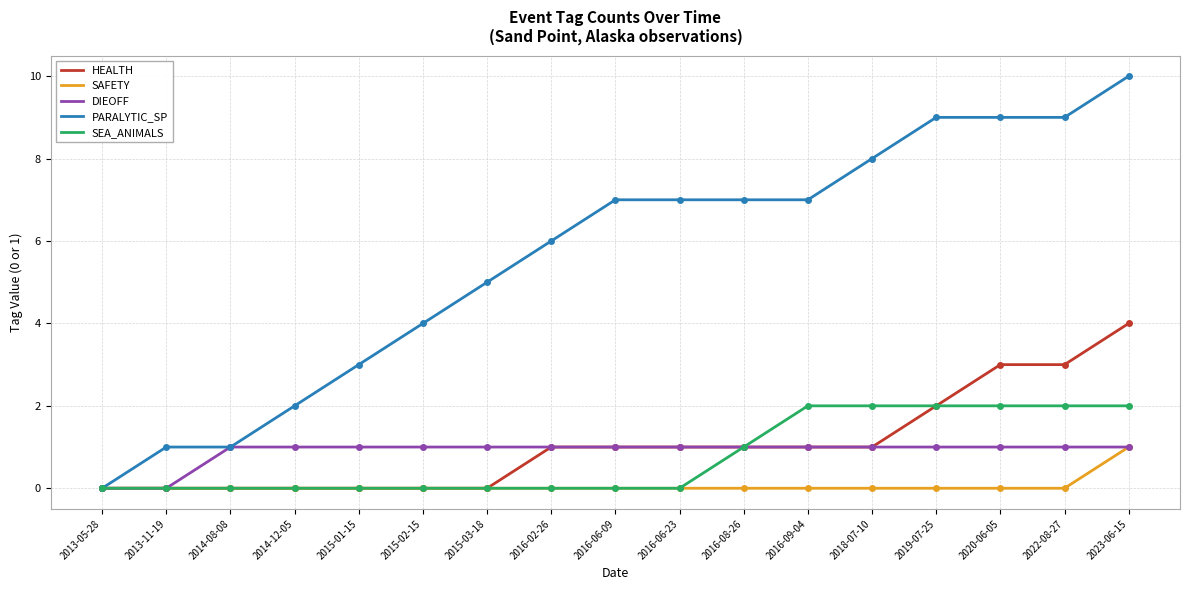

What is the total value across all series at 2015-01-15?

4